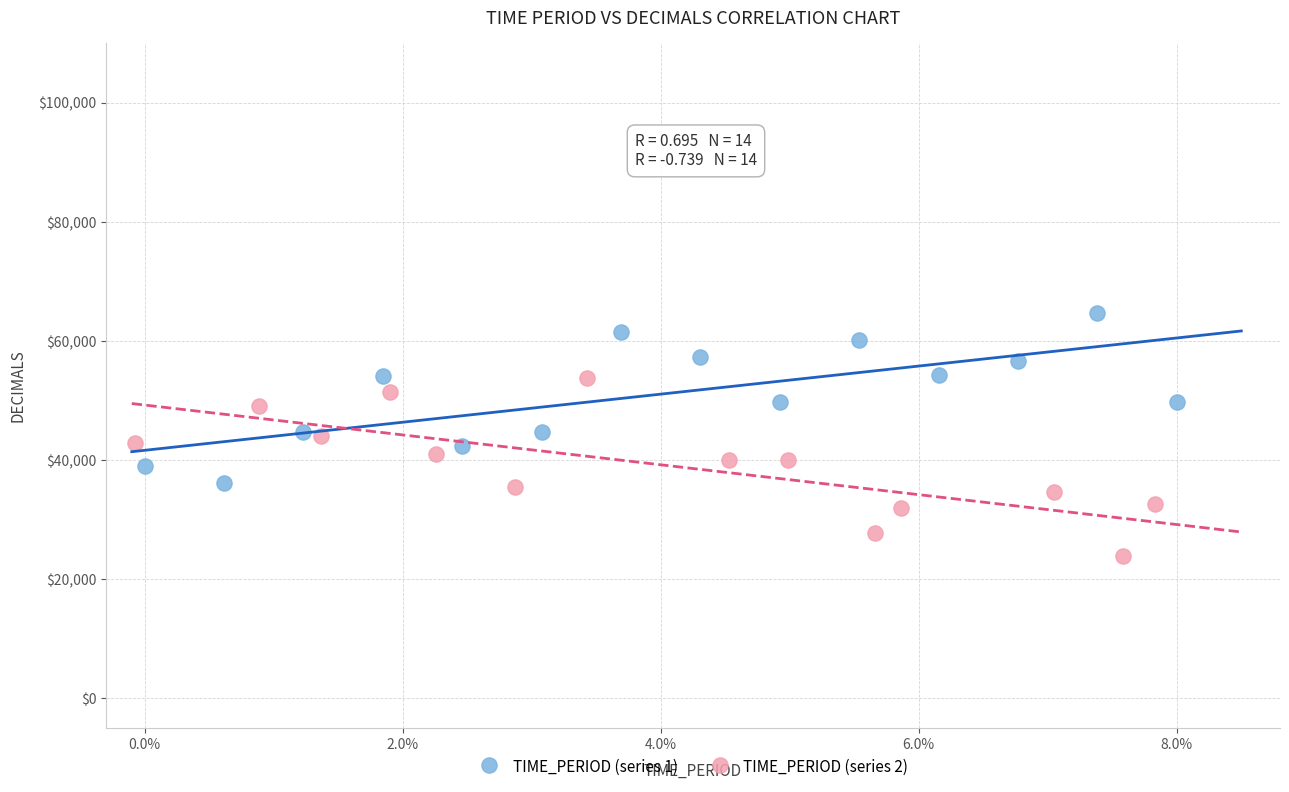

Which series reaches the maximum Y coordinate?

TIME_PERIOD (series 1)